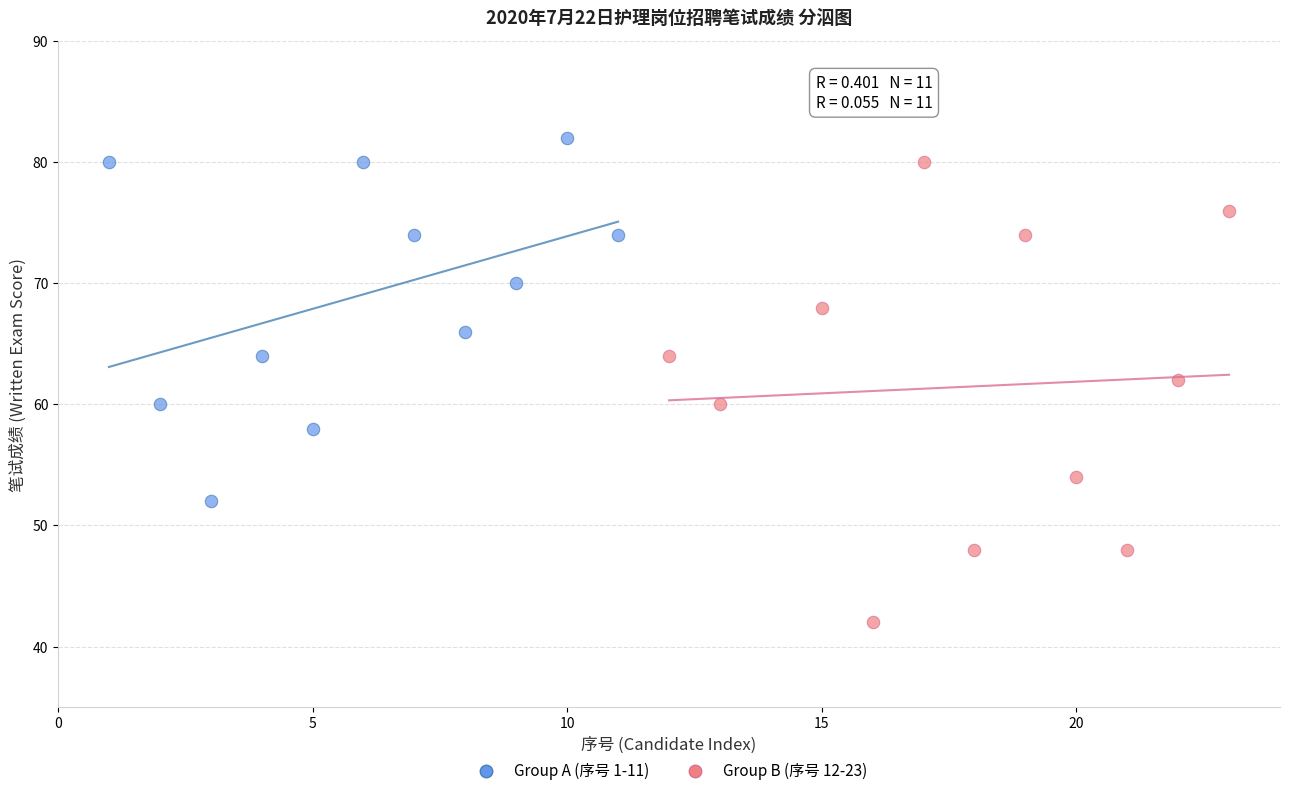

Which series reaches the minimum Y coordinate?

Group B (序号 12-23)